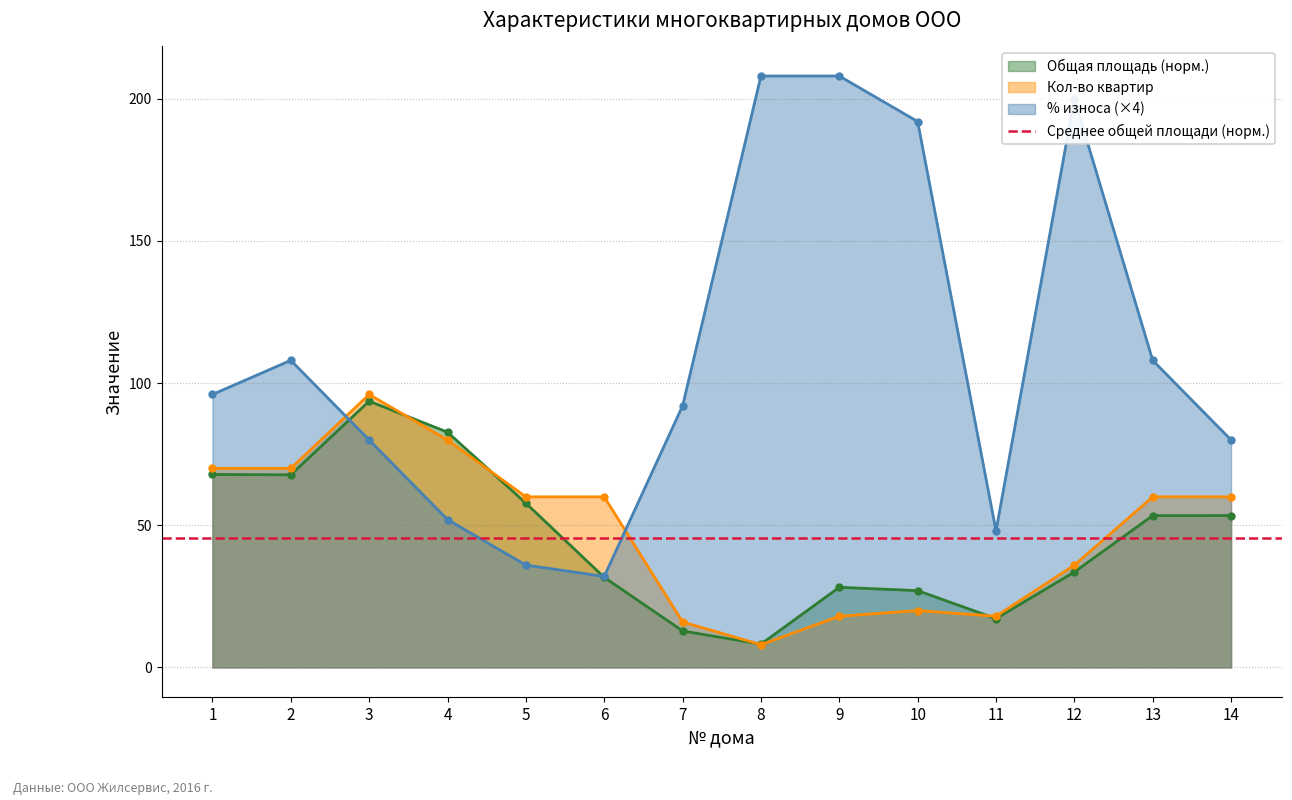

What is the approximate value of num_apartments at 10?

20.0